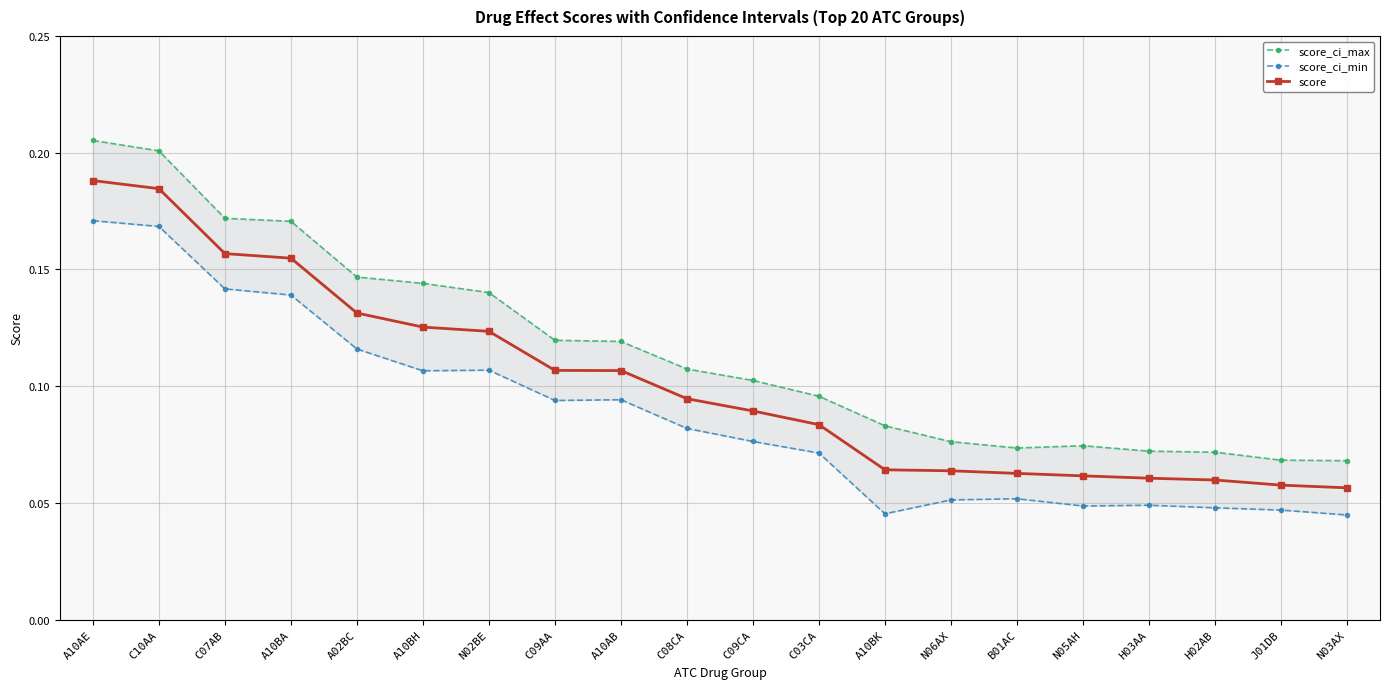

True or false: score_ci_min and score_ci_max cross at least once.

False